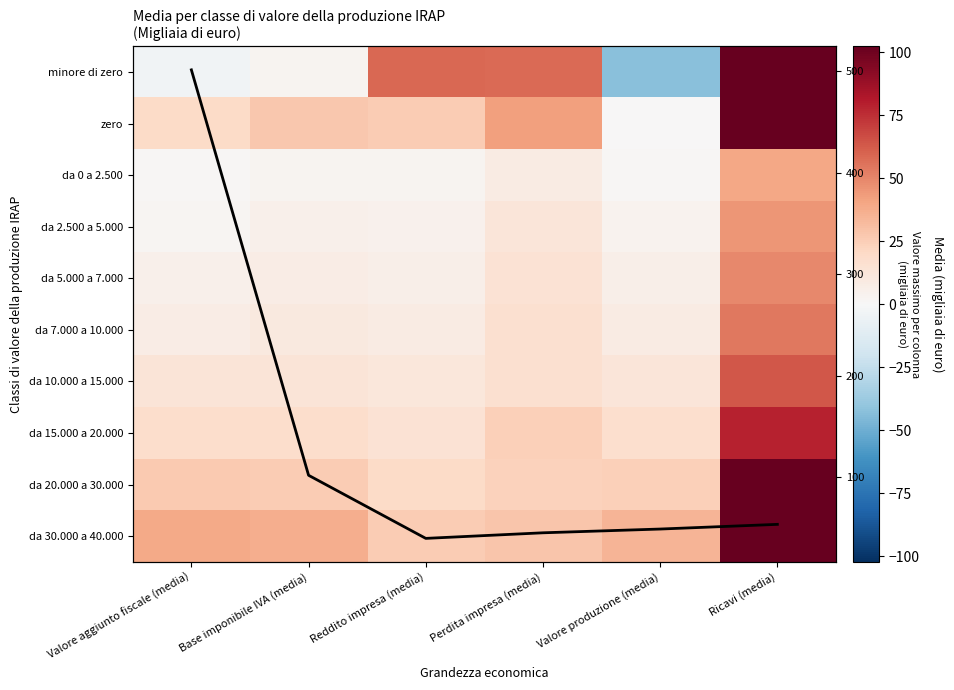

At which category is the sum across all series the highest?

Ricavi (media)